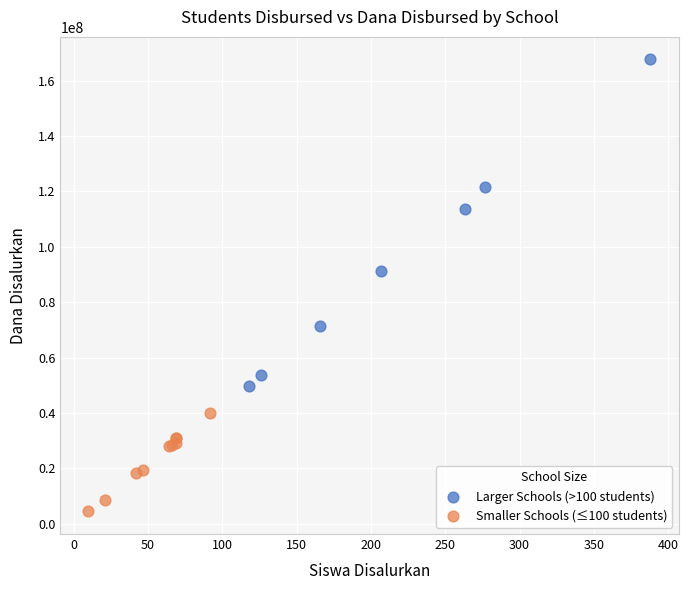

Which series reaches the maximum Y coordinate?

Larger Schools (>100 students)